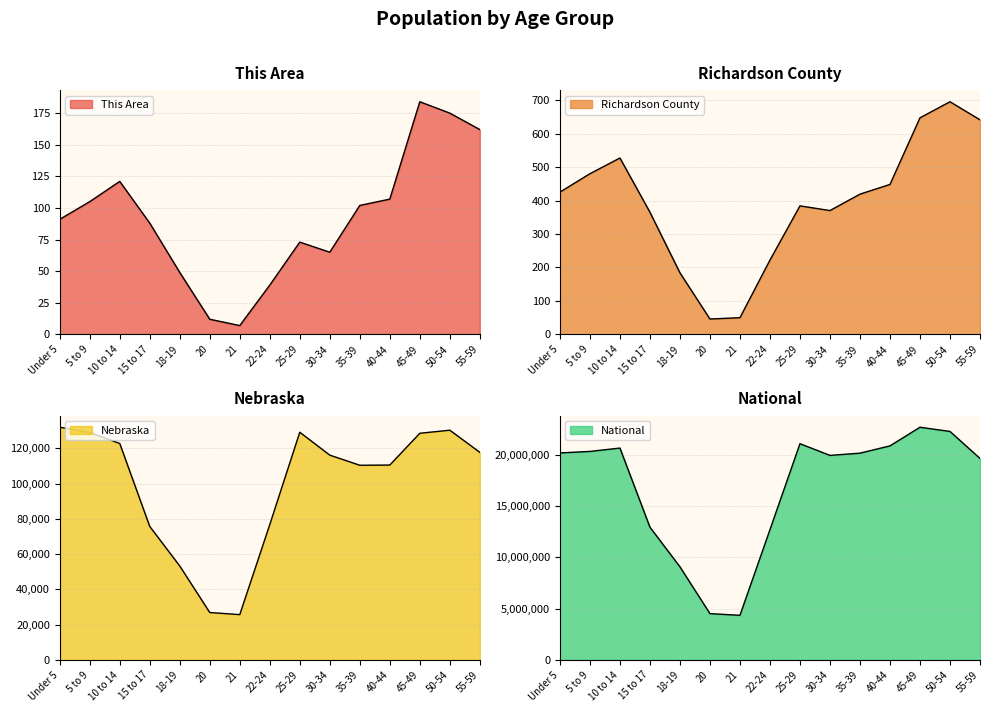

Which category has the highest value in the Richardson County series?

50-54